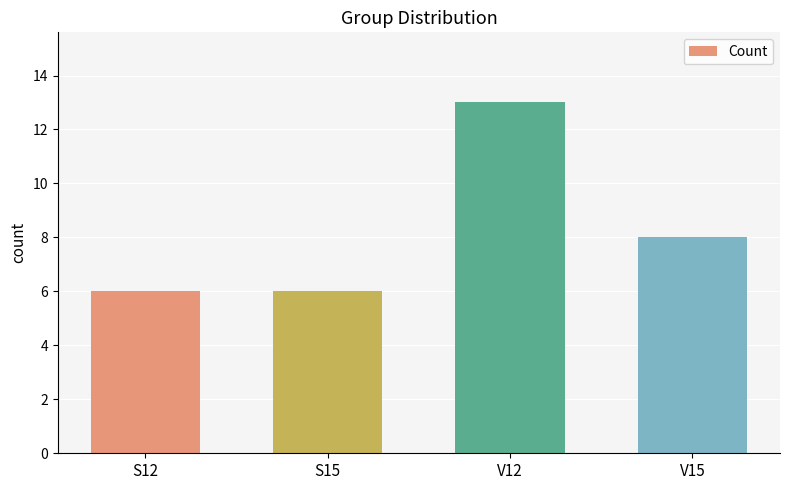

Read the value at V15.

8